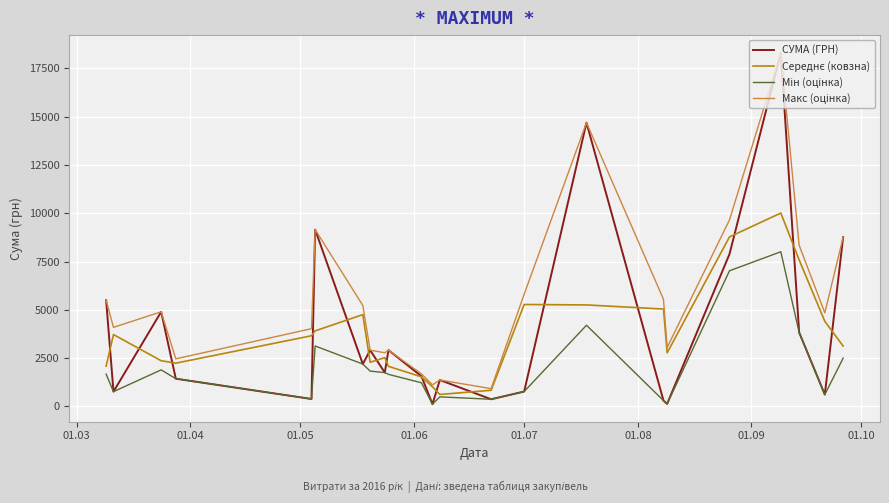

Which series has the largest range (max minus min)?

СУМА (ГРН)